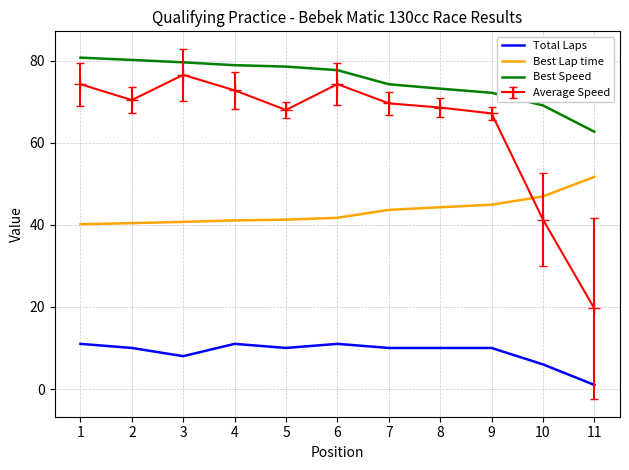

Is it true that Best Lap time equals 79.3 at 11?

False